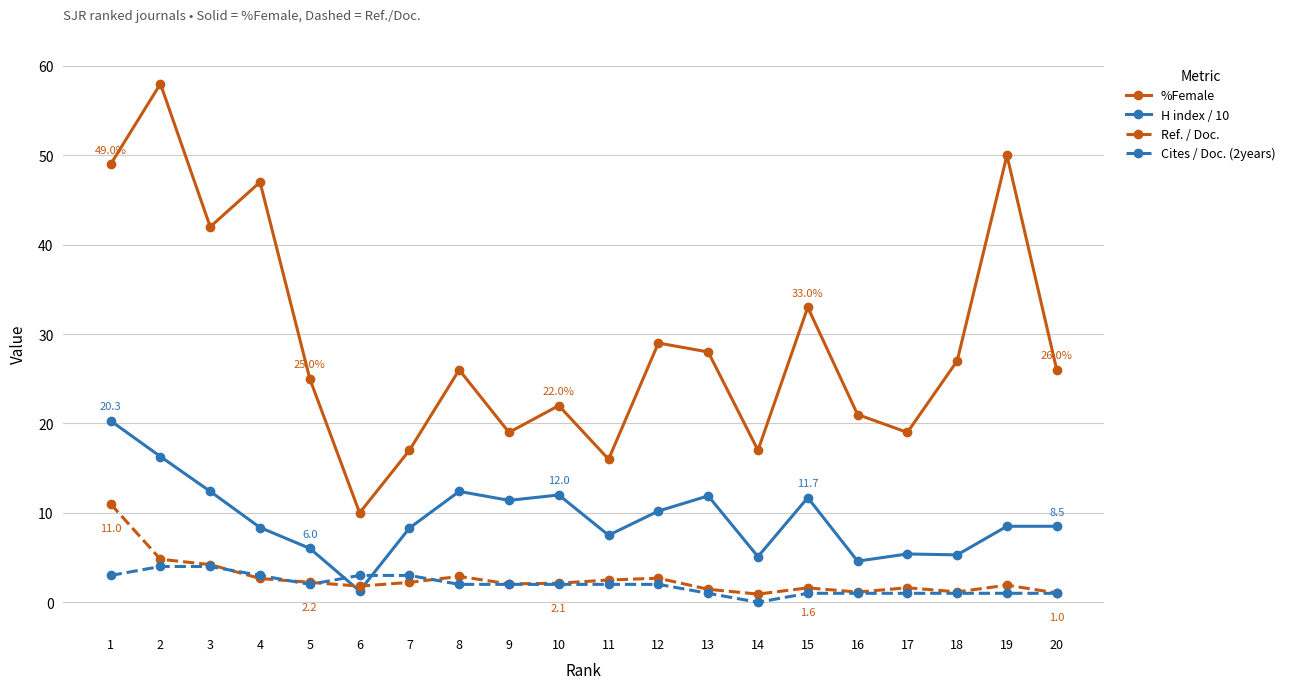

True or false: %Female and Ref. / Doc. intersect in this chart.

False